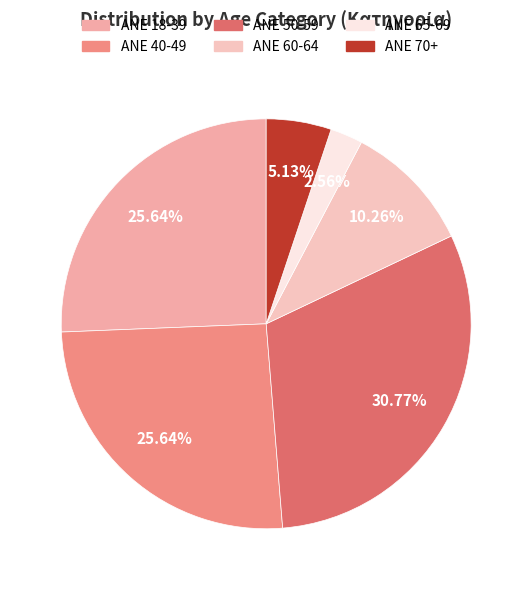

Is it true that ANE 65-69 is 3% of the pie?

True